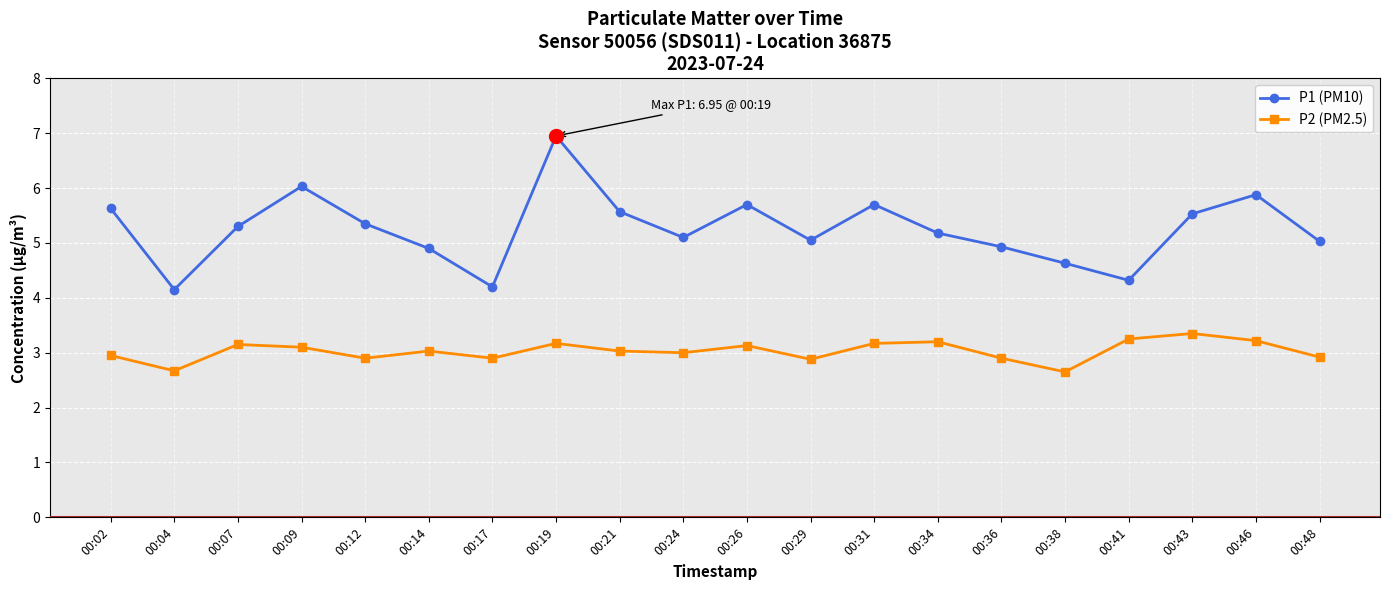

What is the value of the P1 (PM10) point at the 4th from the left?

6.0